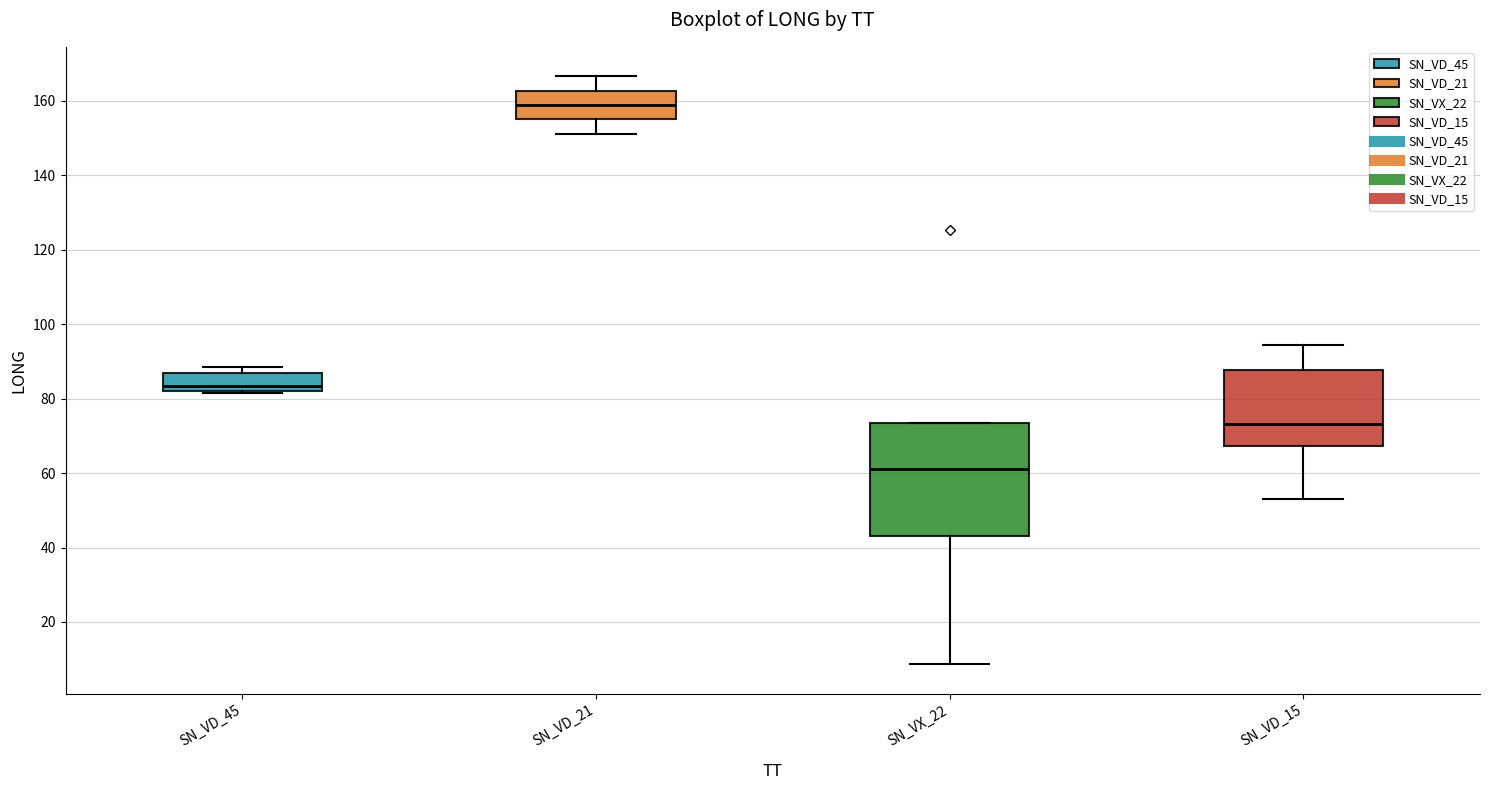

Which box is the tallest, from its lower edge to its upper edge?

SN_VX_22